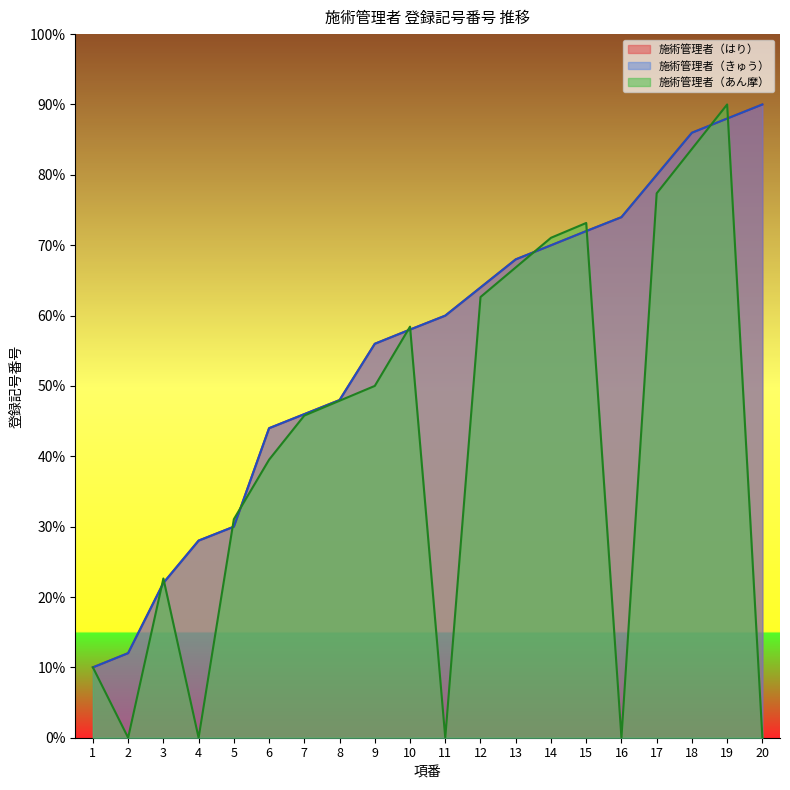

Which category has the lowest value across all series?

1